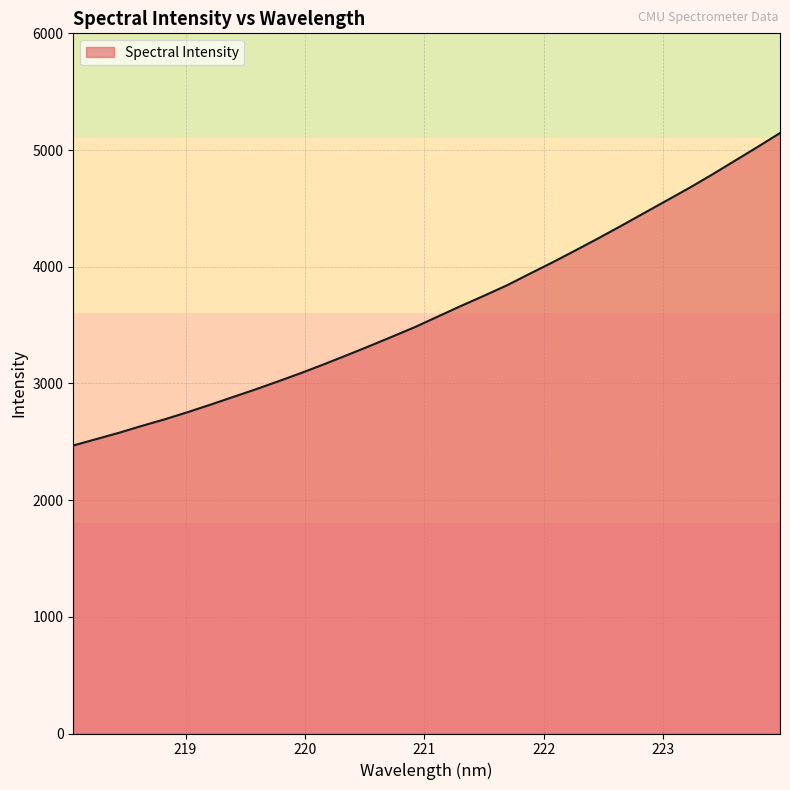

What is the maximum value shown in the chart?

5145.8